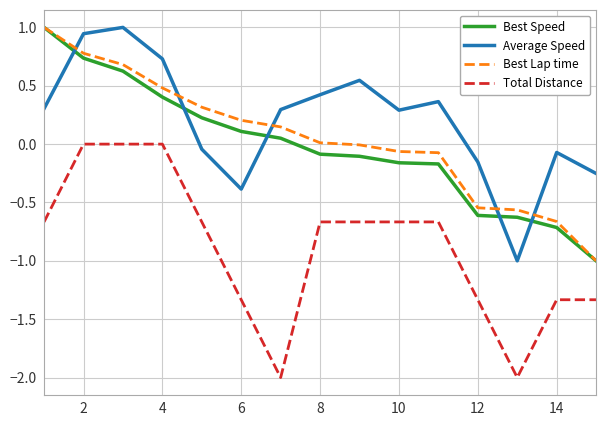

How many lines are shown in the chart?

4